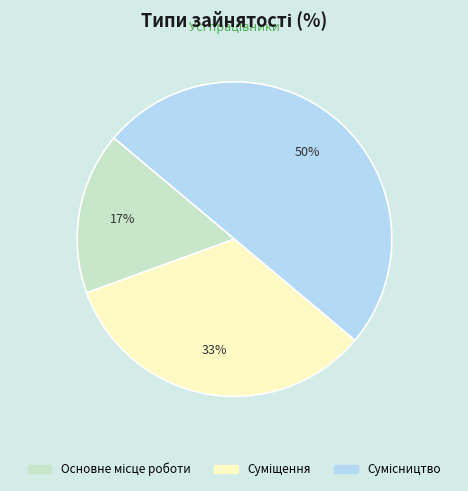

To the nearest percent, what is the difference between the largest and smallest slice percentages?

33%